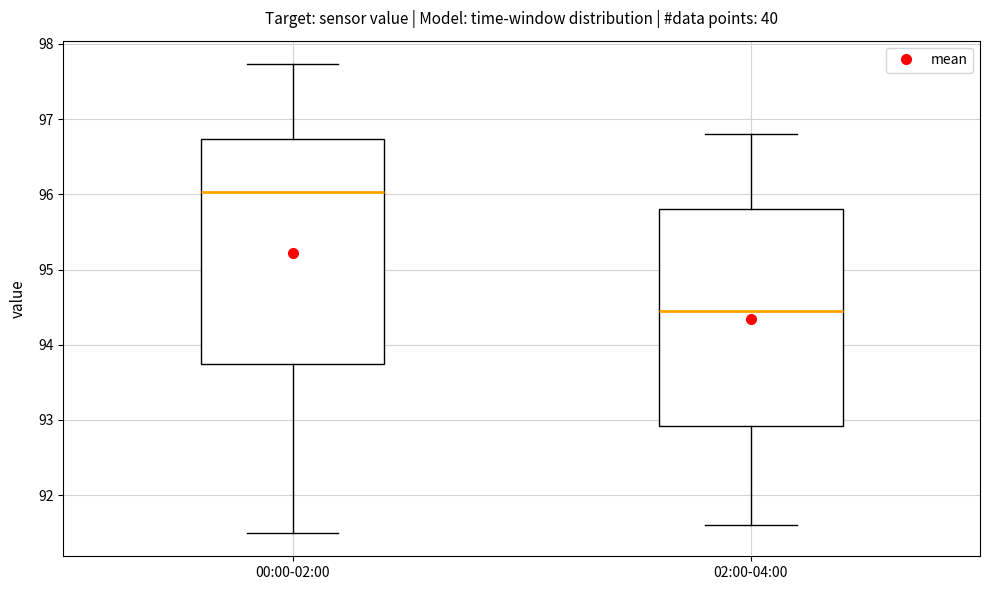

Which box is the tallest, from its lower edge to its upper edge?

00:00-02:00